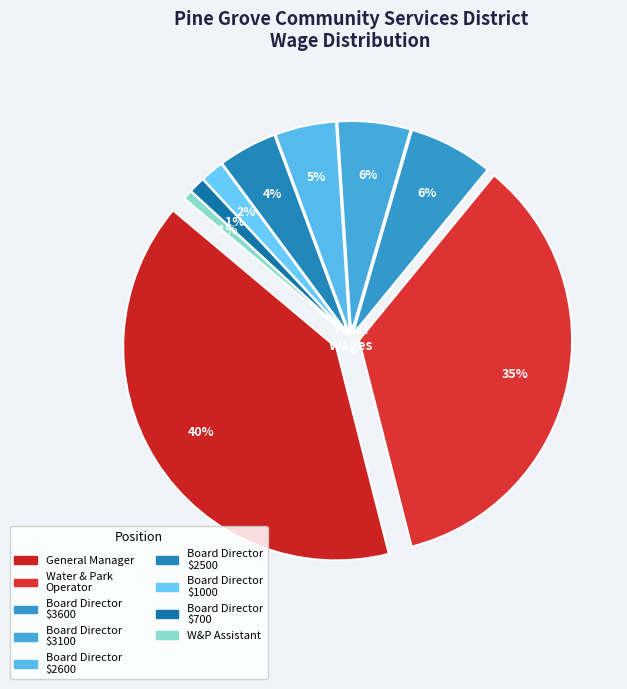

Count the number of slices in the pie.

9